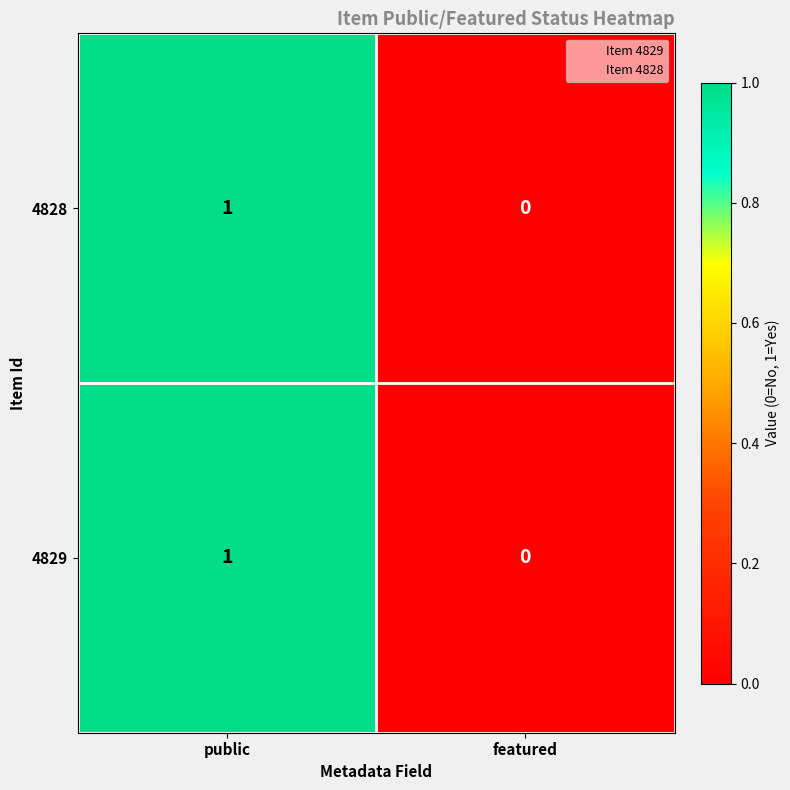

The chart shows a value of 0 at featured. True or false?

True